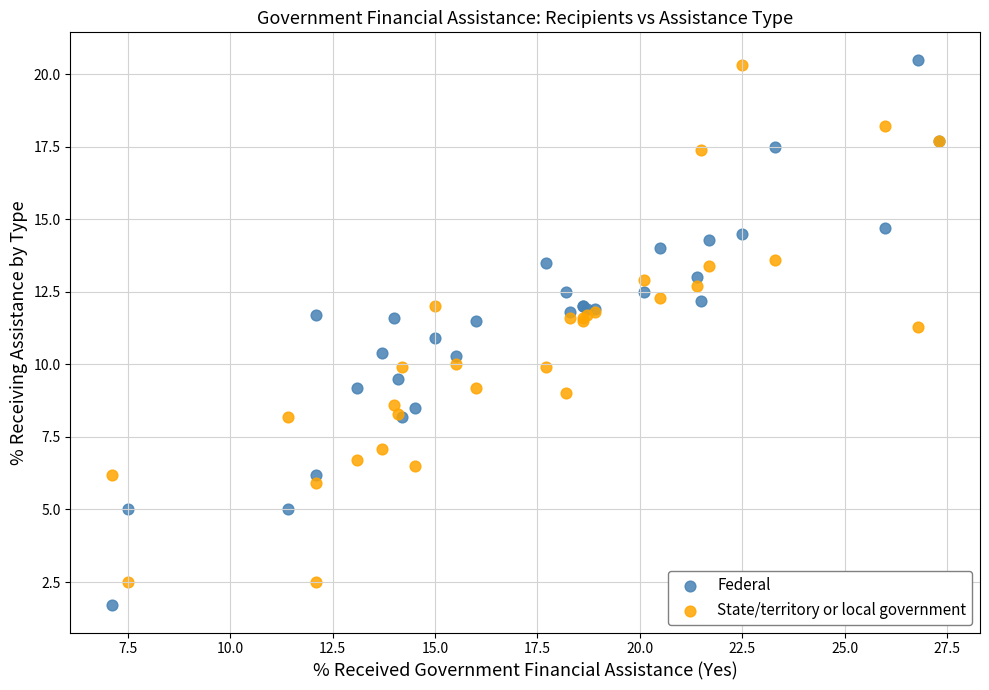

What is the X range (max minus min) for the scatter plot?

20.2